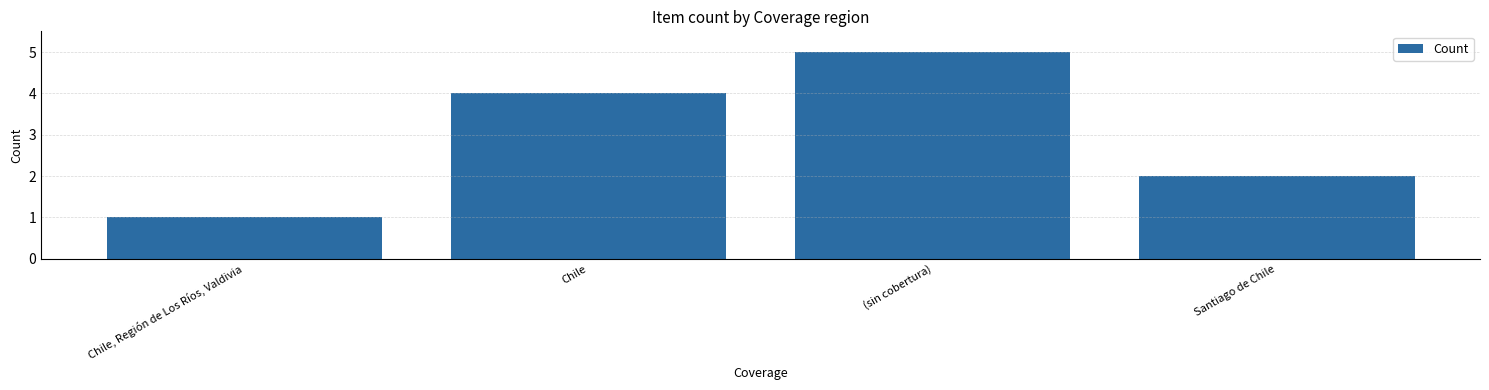

Which category has the lowest value across all series?

Chile, Región de Los Ríos, Valdivia